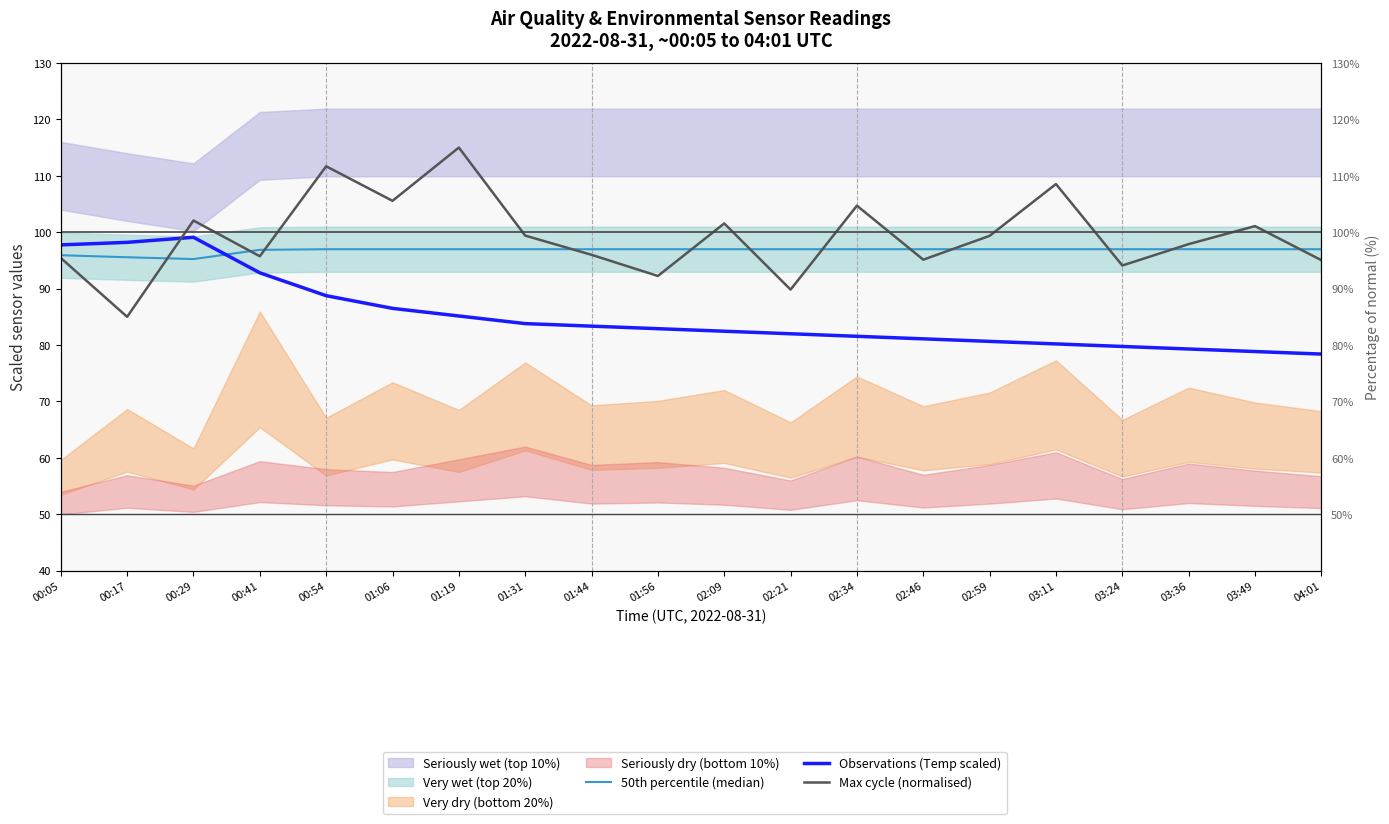

Where is the first local minimum for 50th percentile (median)?

00:29